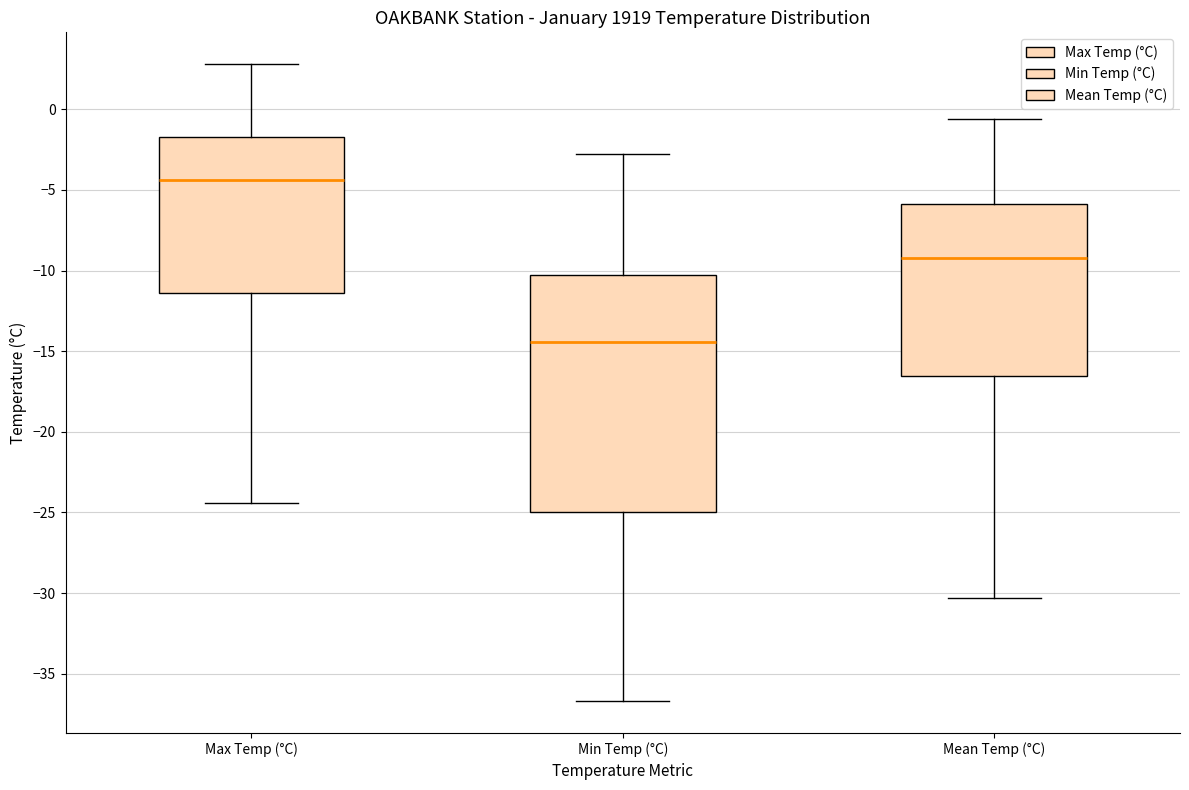

Where does the lower whisker of the box for Max Temp (°C) end on the y-axis? The values are not printed on the chart, so give them approximately, as read against the axis.

-24.5